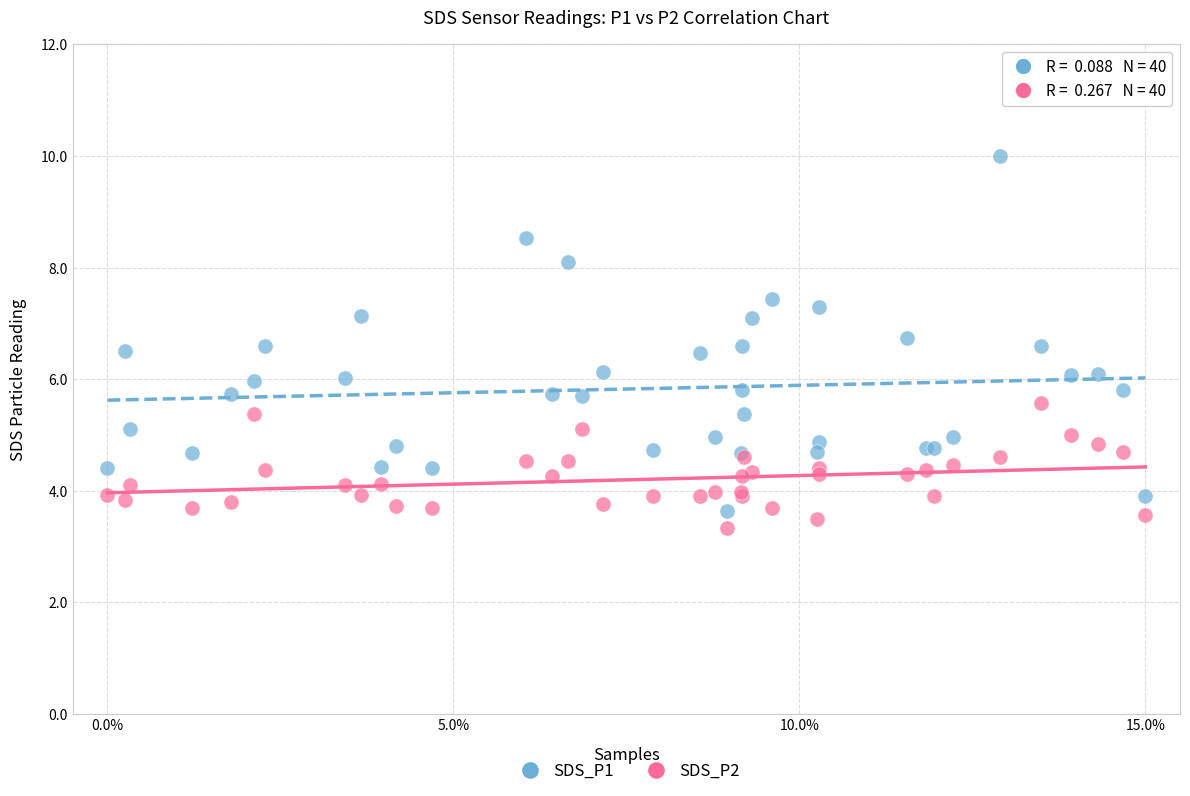

Which series has the widest spread of Y values?

SDS_P1